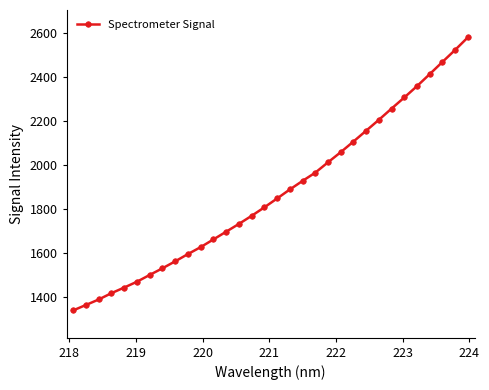

True or false: the data has more than 2 interior local peaks.

False